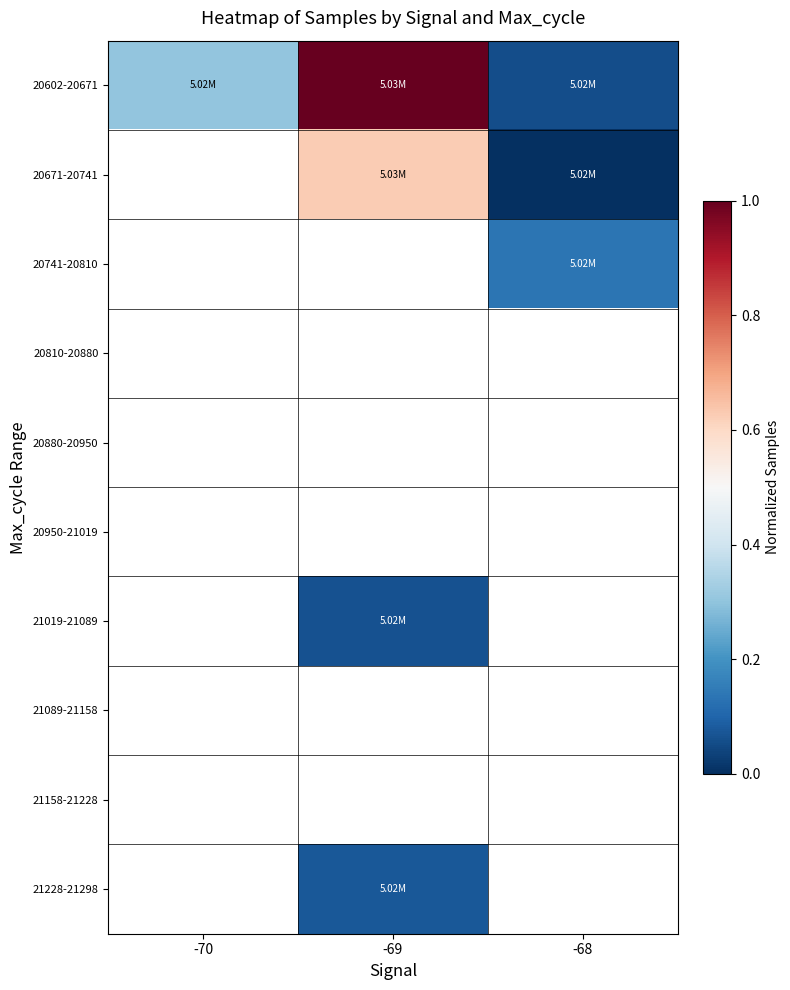

How many categories are shown in the chart?

3